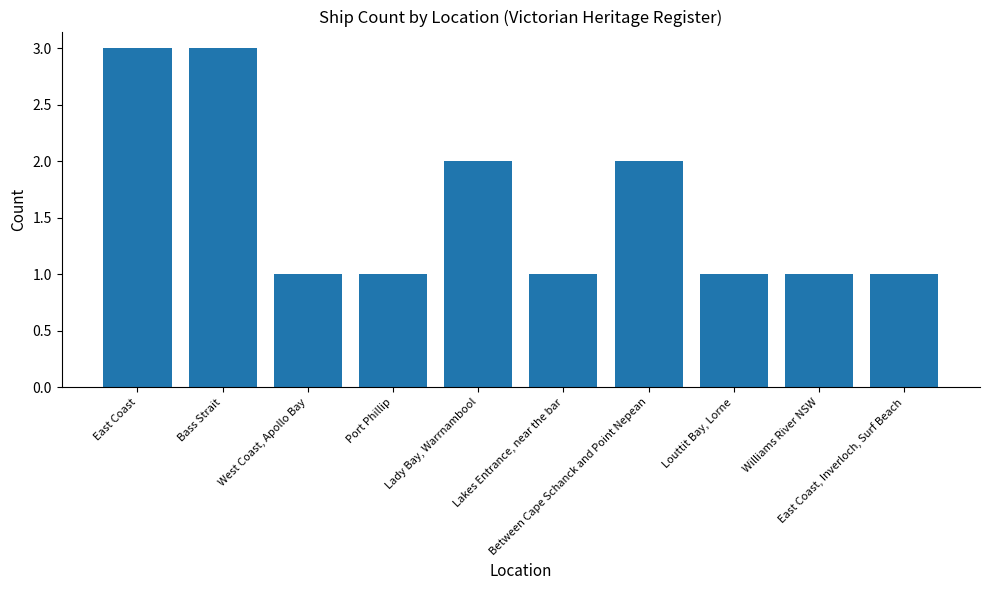

What is the maximum value shown in the chart?

3